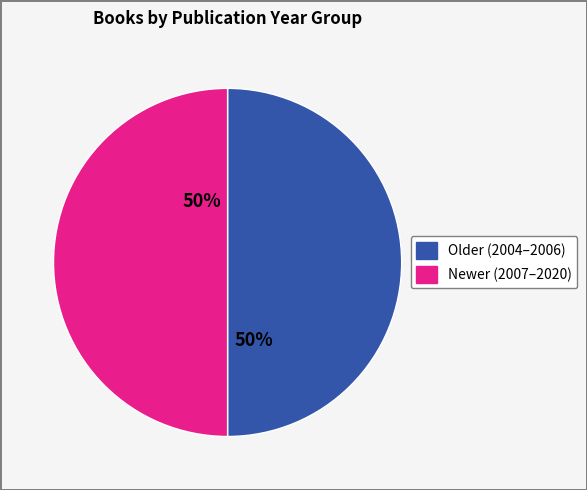

Count the number of slices in the pie.

2